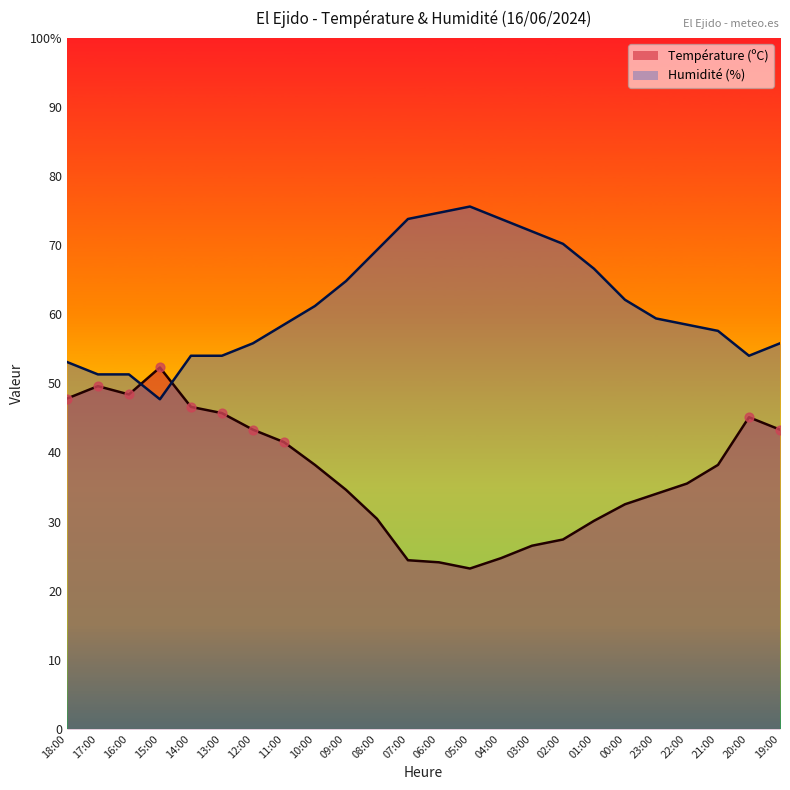

At which category is the sum across all series the highest?

18:00